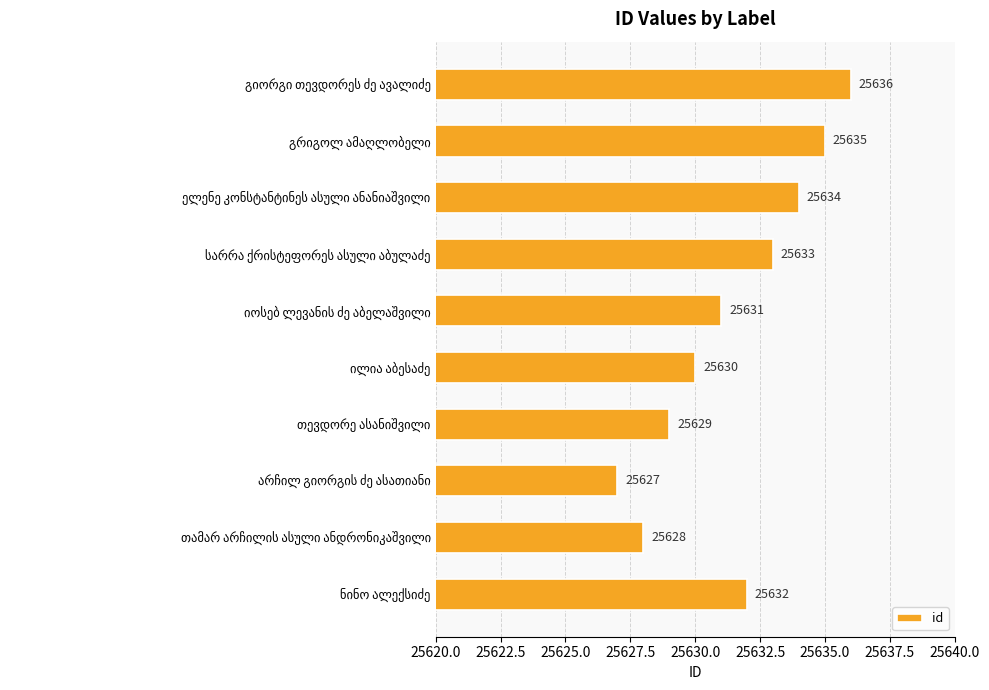

What is the value of the 8th bar from the top?

25627